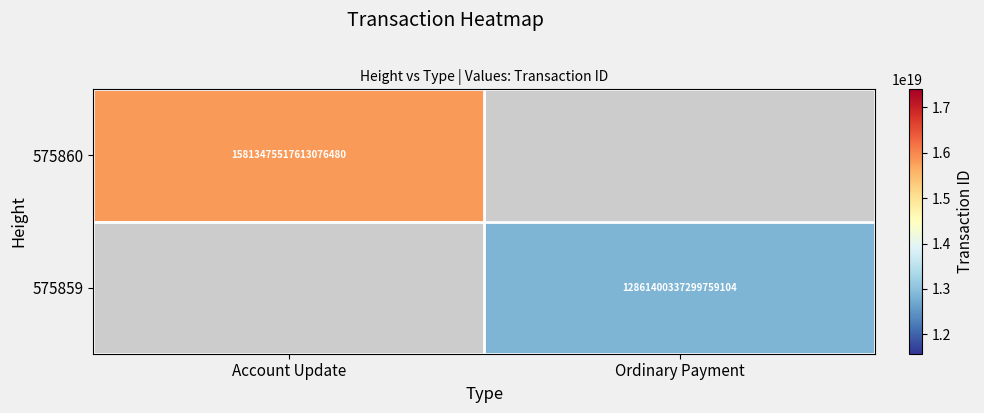

True or false: 575859 has a value of 20290833144354807808 at Ordinary Payment.

False